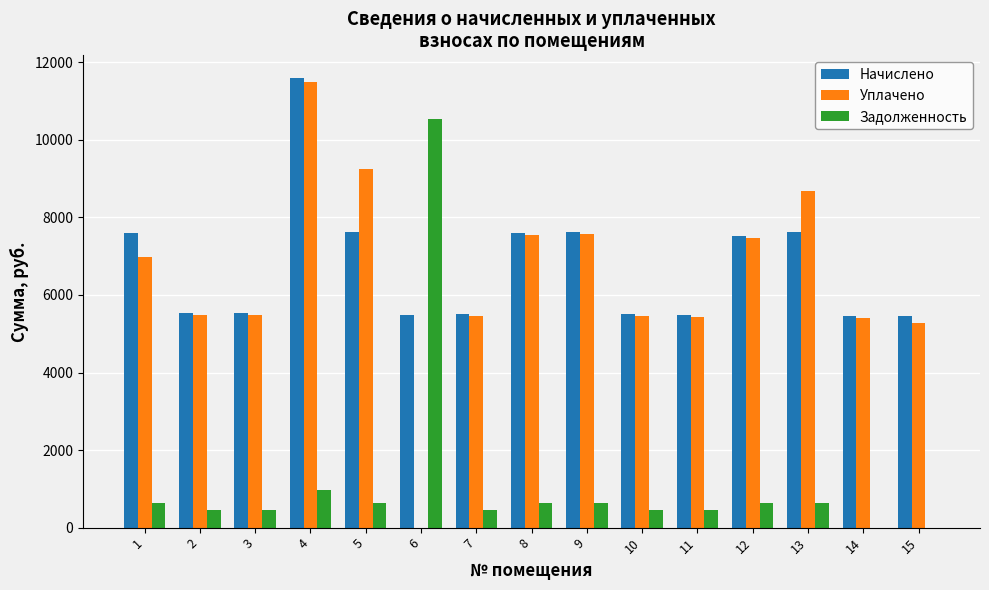

What is the spread (max minus min) of values at 5?

8617.0